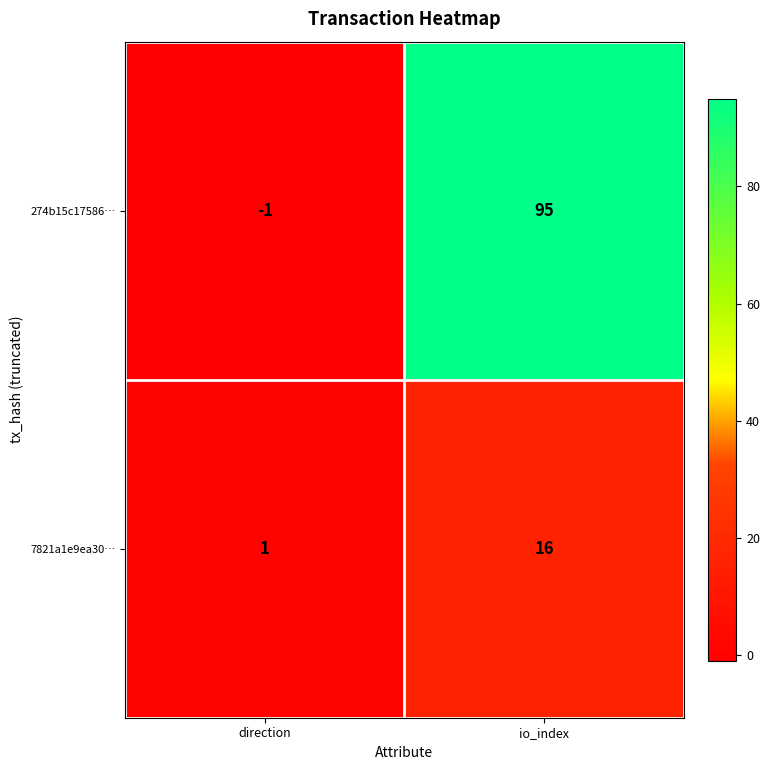

Is it true that 274b15c17586… equals 36 at io_index?

False